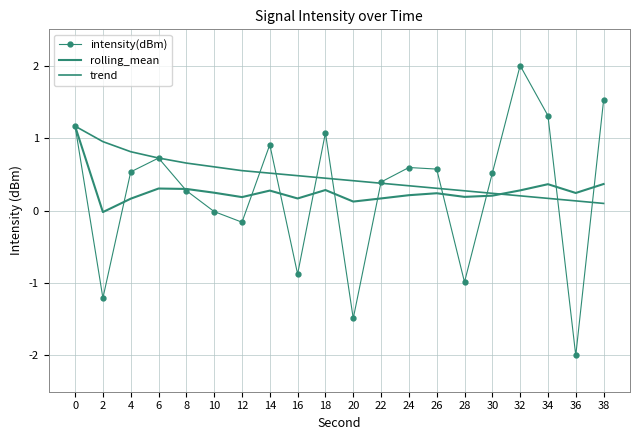

Is the value of rolling_mean at 20 greater than the value of intensity(dBm) at 36?

Yes